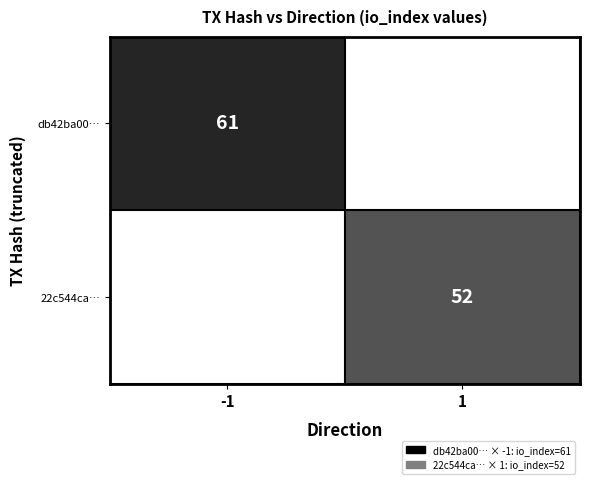

Is it true that 22c544ca… equals 52 at 1?

True